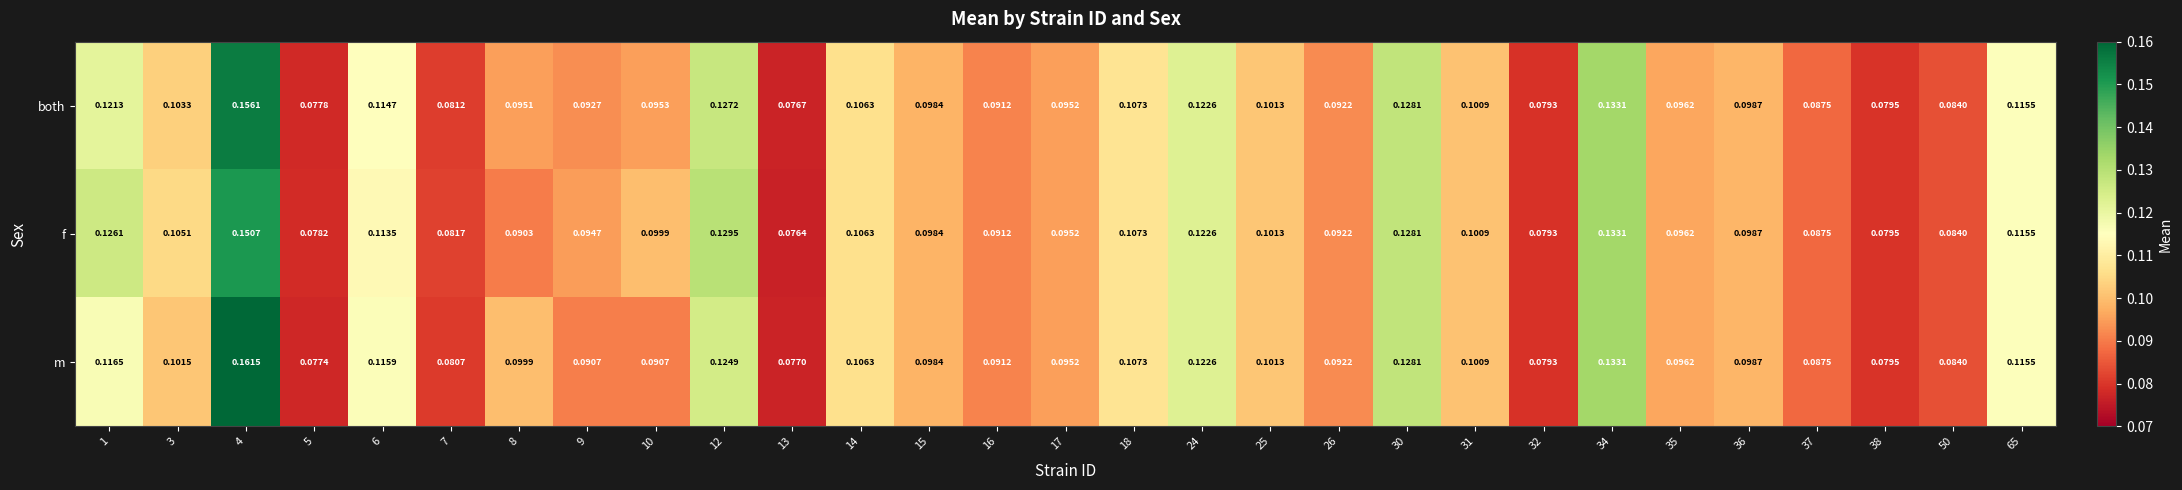

Which series has the largest total across all categories?

f